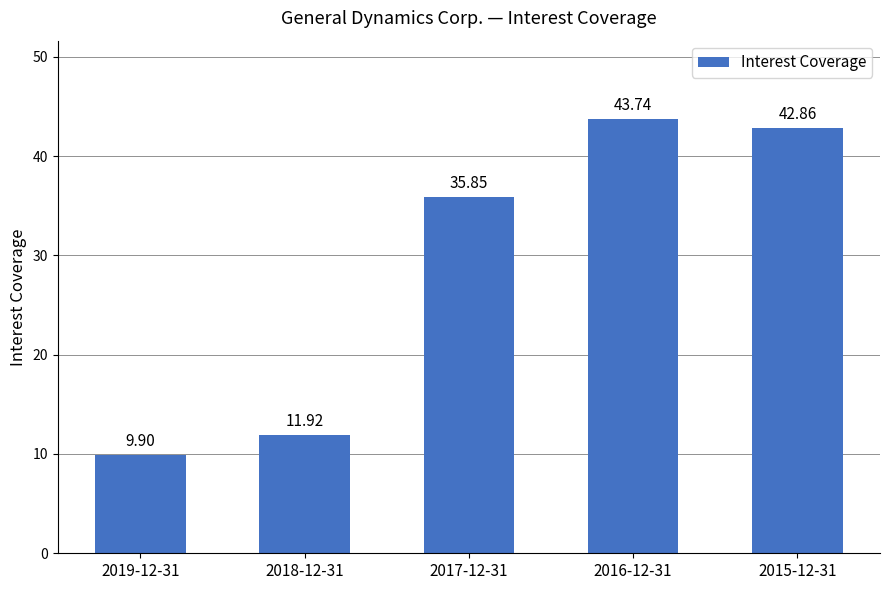

Which category has the highest value across all series?

2016-12-31